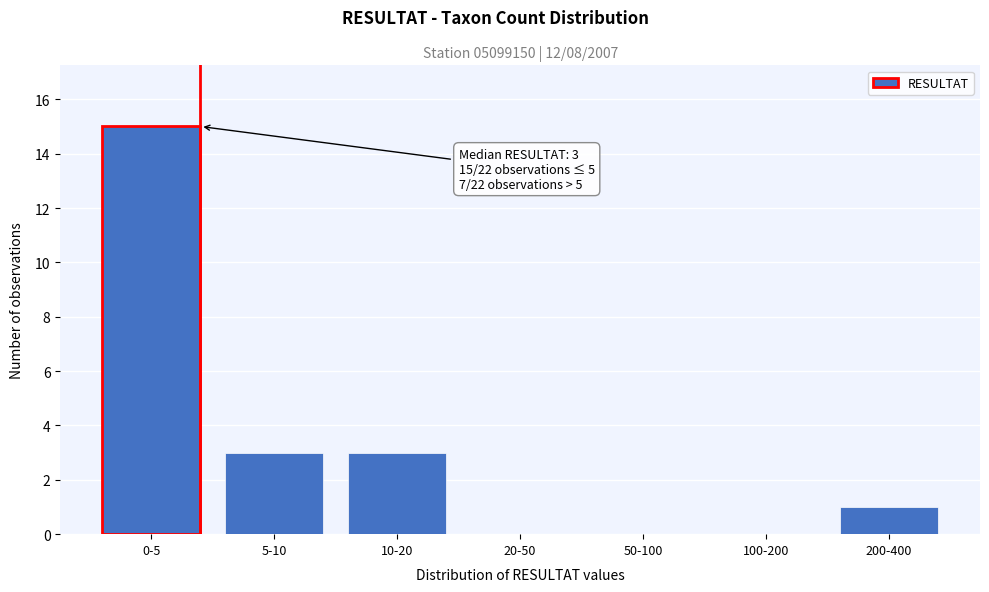

Reading left to right, what are all the values shown in this chart?

0-5=15	5-10=3	10-20=3	20-50=0	50-100=0	100-200=0	200-400=1